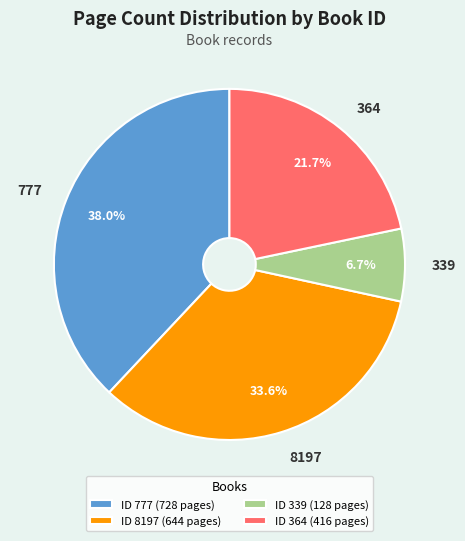

What percentage is NOT represented by 339?

93.3%